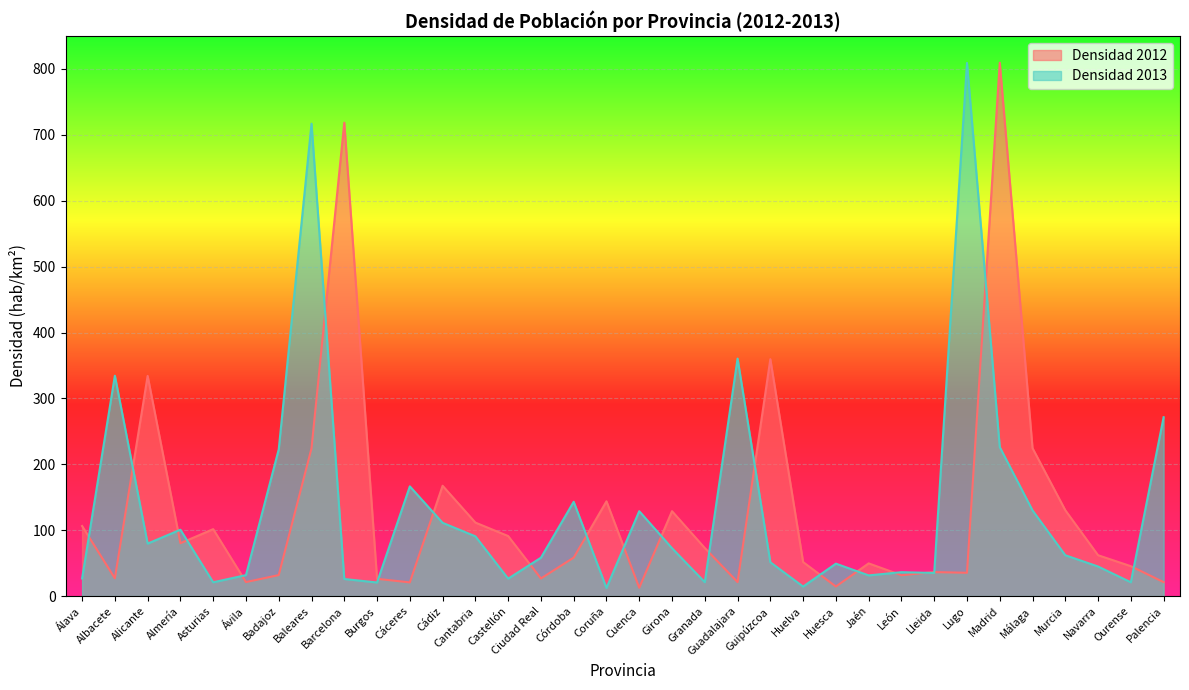

How many values in the Densidad 2013 series exceed 62?

17